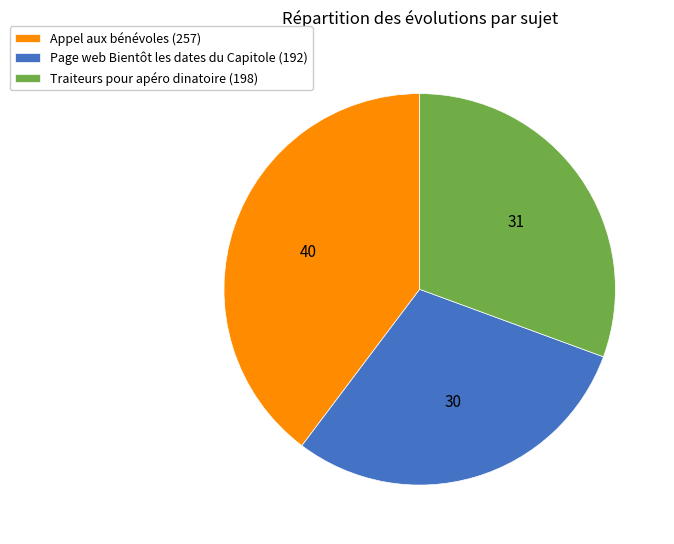

Do Appel aux bénévoles (257) and Traiteurs pour apéro dinatoire (198) together represent more than half of the pie?

Yes